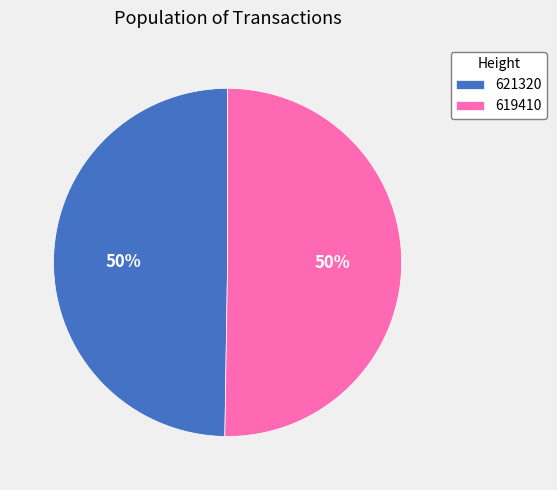

To the nearest percent, what is the average slice percentage?

50%